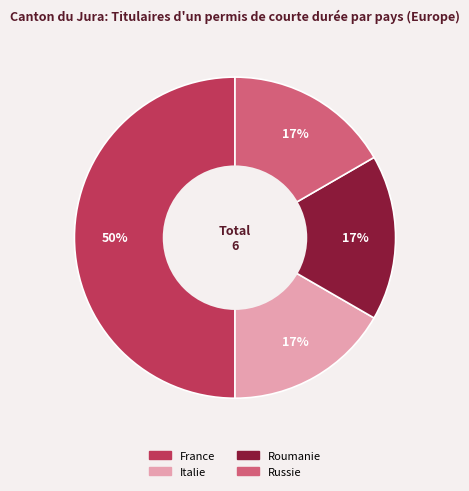

To the nearest percent, what percentage of the pie is Italie?

17%